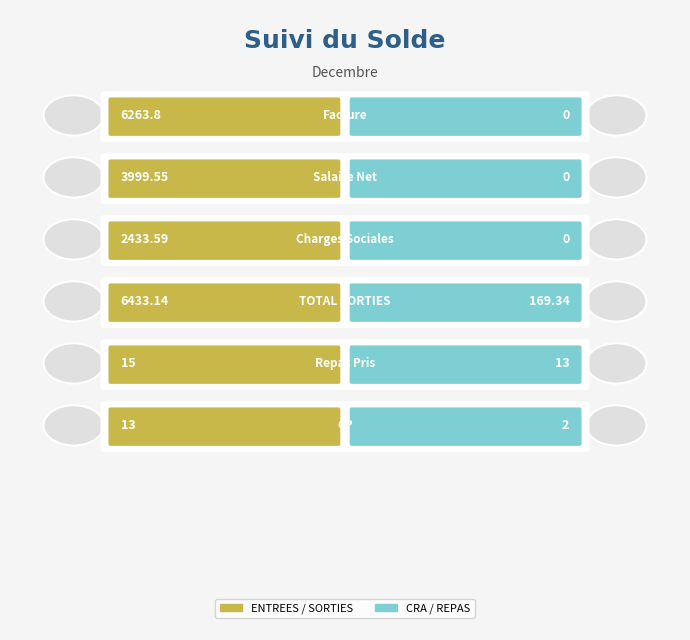

How many bars are there in each group?

2